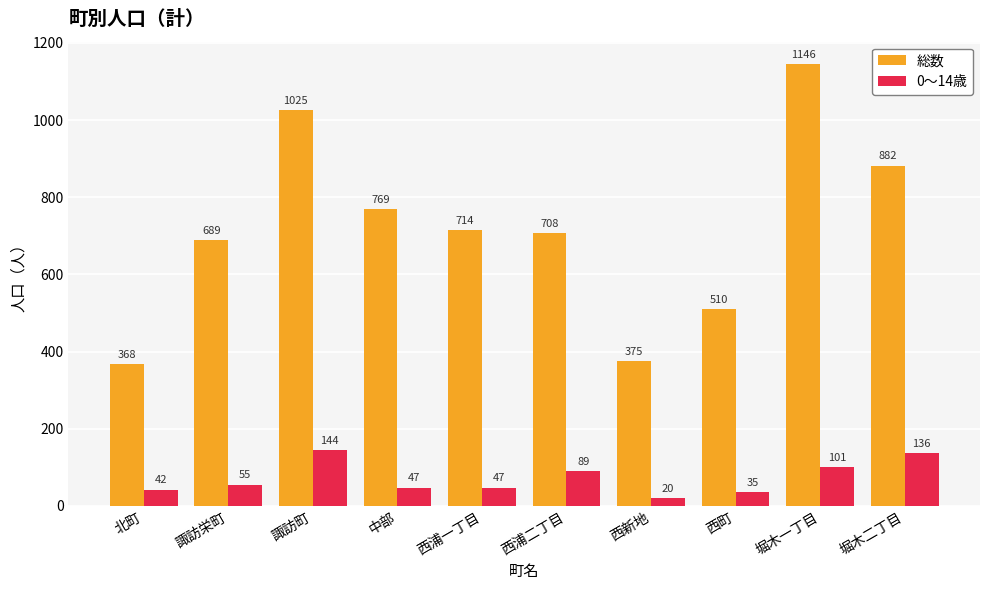

At which category is the sum across all series the highest?

堀木一丁目